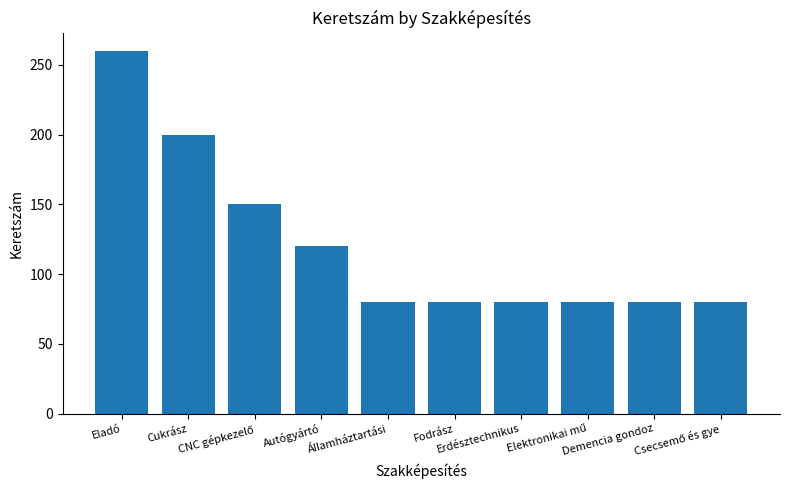

How many values are between 80 and 150?

8